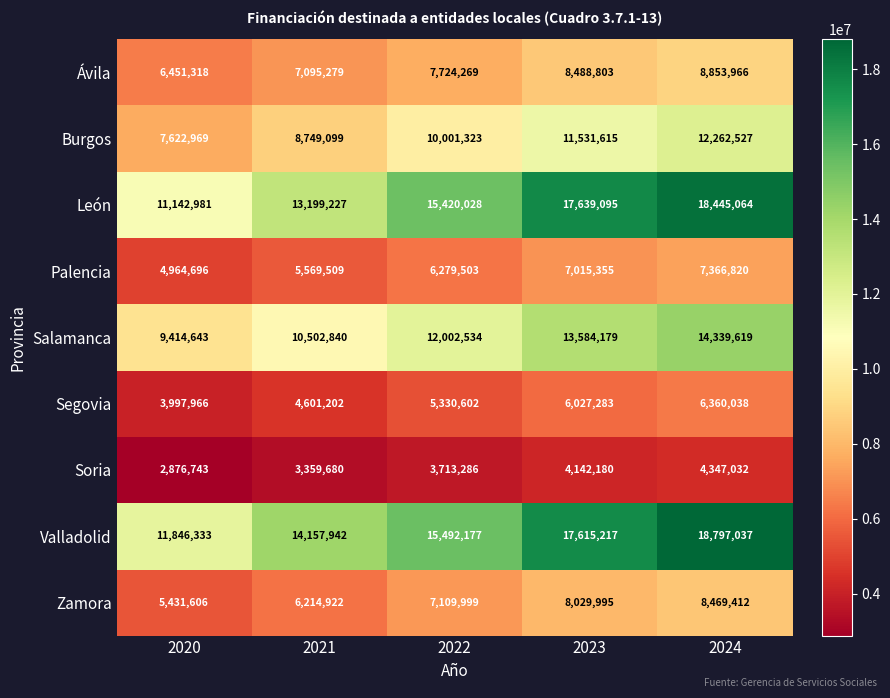

At which category is the sum across all series the highest?

2024